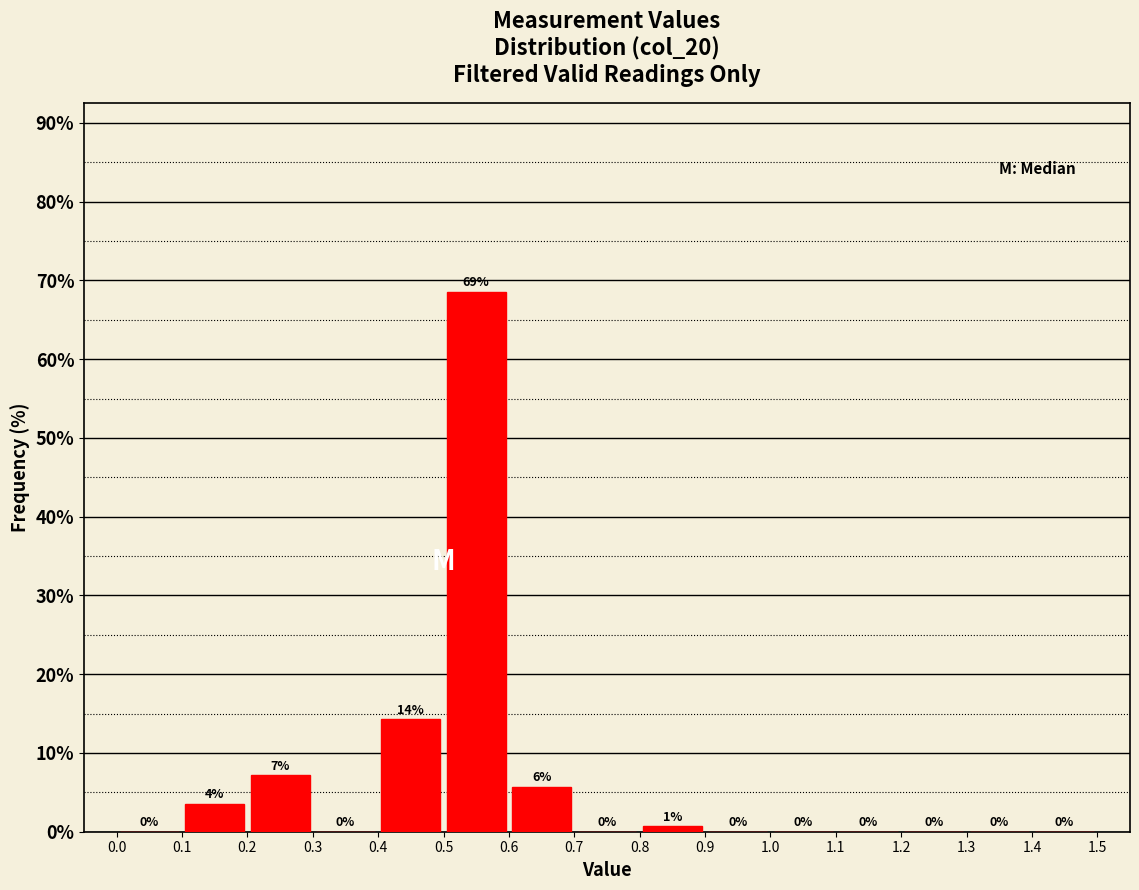

Which range on the x-axis has the tallest bar?

0.5 to 0.6